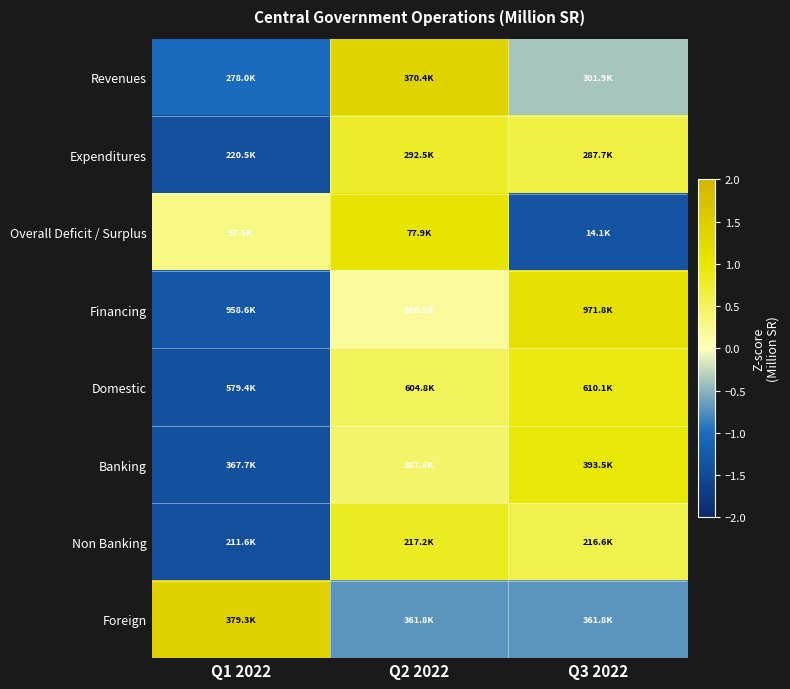

Reading left to right, what are all the values shown in this chart?

Revenues: Q1 2022=-1.0	Q2 2022=1.4	Q3 2022=-0.4
Expenditures: Q1 2022=-1.4	Q2 2022=0.8	Q3 2022=0.6
Overall Deficit / Surplus: Q1 2022=0.3	Q2 2022=1.1	Q3 2022=-1.3
Financing: Q1 2022=-1.3	Q2 2022=0.2	Q3 2022=1.1
Domestic: Q1 2022=-1.4	Q2 2022=0.5	Q3 2022=0.9
Banking: Q1 2022=-1.4	Q2 2022=0.4	Q3 2022=1.0
Non Banking: Q1 2022=-1.4	Q2 2022=0.8	Q3 2022=0.6
Foreign: Q1 2022=1.4	Q2 2022=-0.7	Q3 2022=-0.7